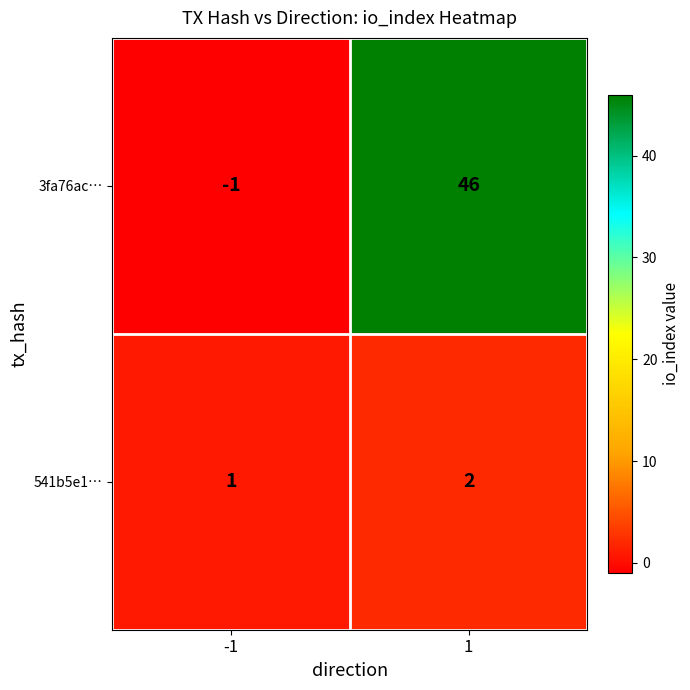

List the labels in order of 3fa76ac… value, largest first.

1, -1